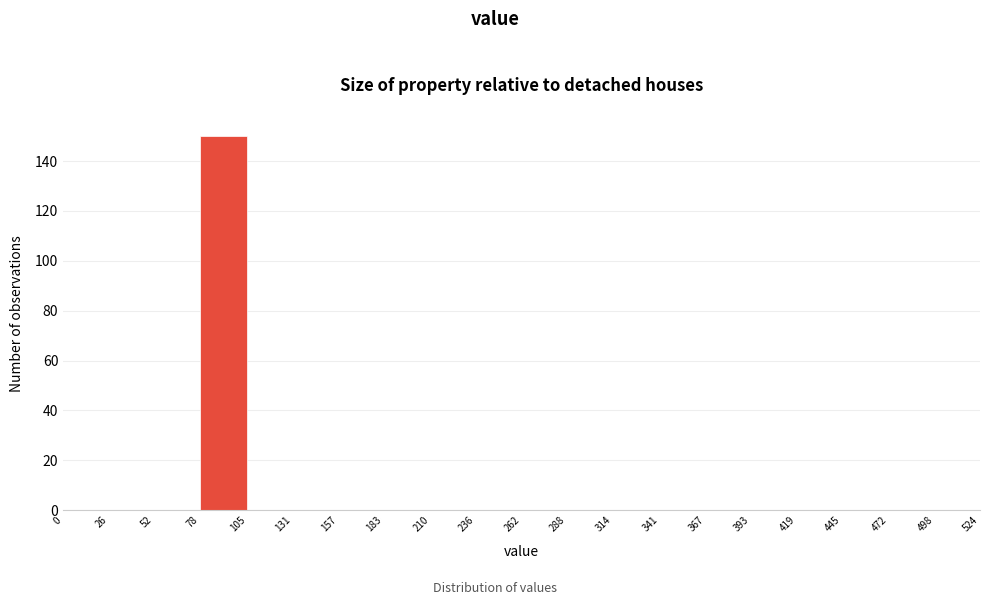

What is the height of the bar covering 78 to 105 on the x-axis? The values are not printed on the chart, so give them approximately, as read against the axis.

150